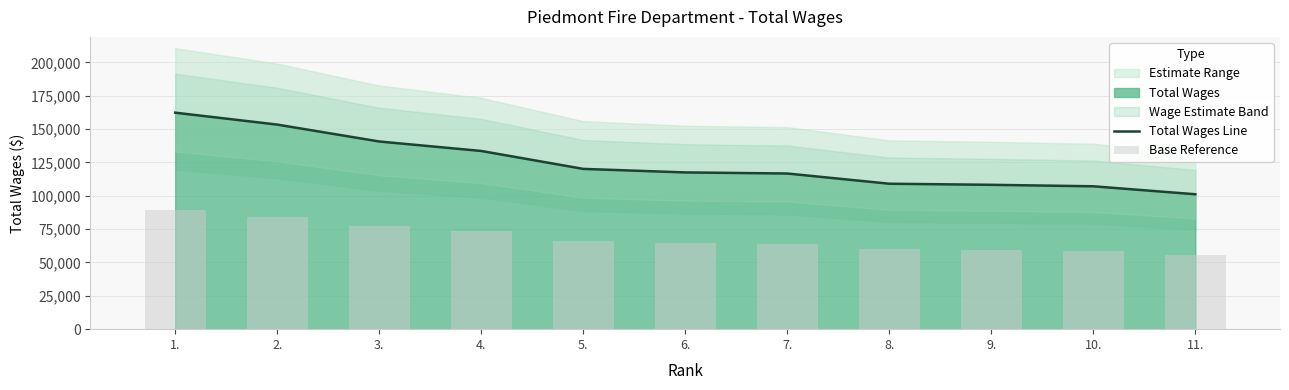

What is the difference between the second highest and minimum values in the Total Wages Line series?

52240